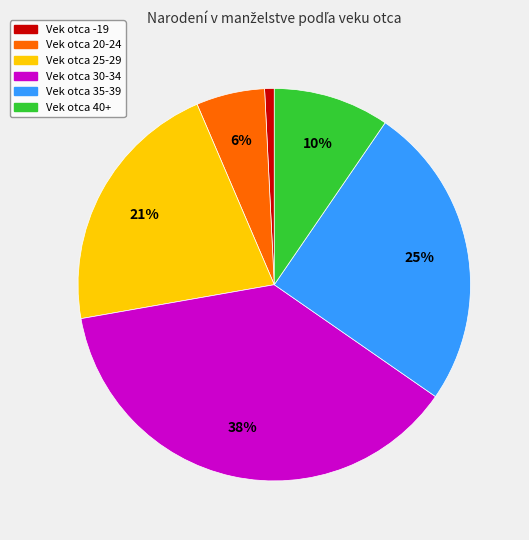

How many segments does this pie chart have?

6